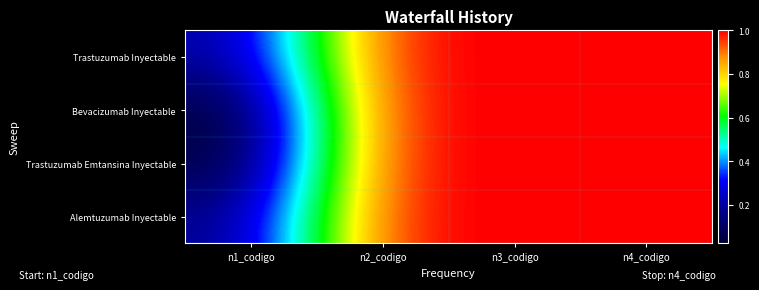

Rank the series at n2_codigo from lowest to highest value.

Trastuzumab Inyectable, Bevacizumab Inyectable, Trastuzumab Emtansina Inyectable, Alemtuzumab Inyectable